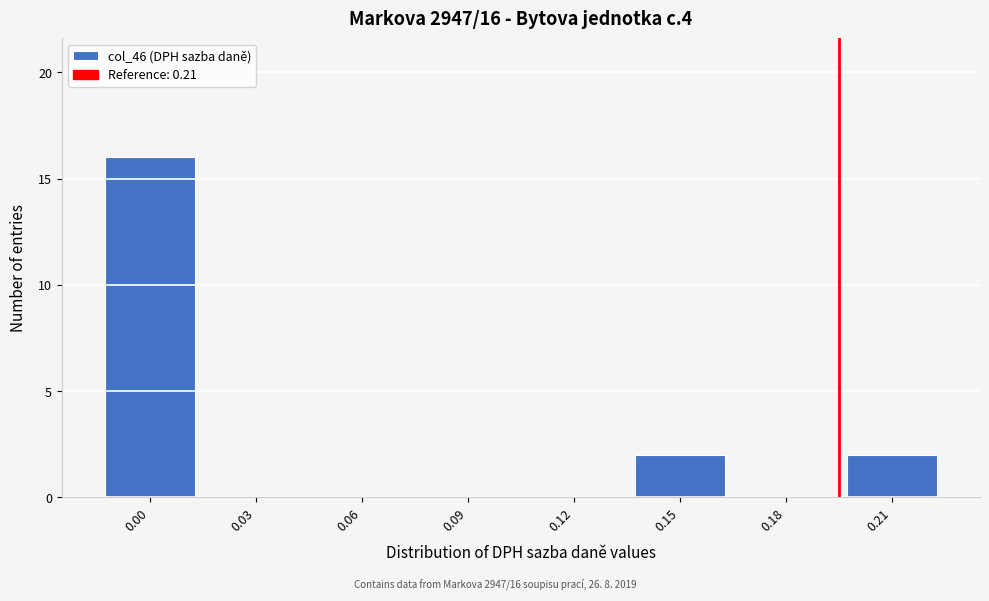

Reading right to left, transcribe all the data shown in this chart.

0.21=2	0.18=0	0.15=2	0.12=0	0.09=0	0.06=0	0.03=0	0.00=16